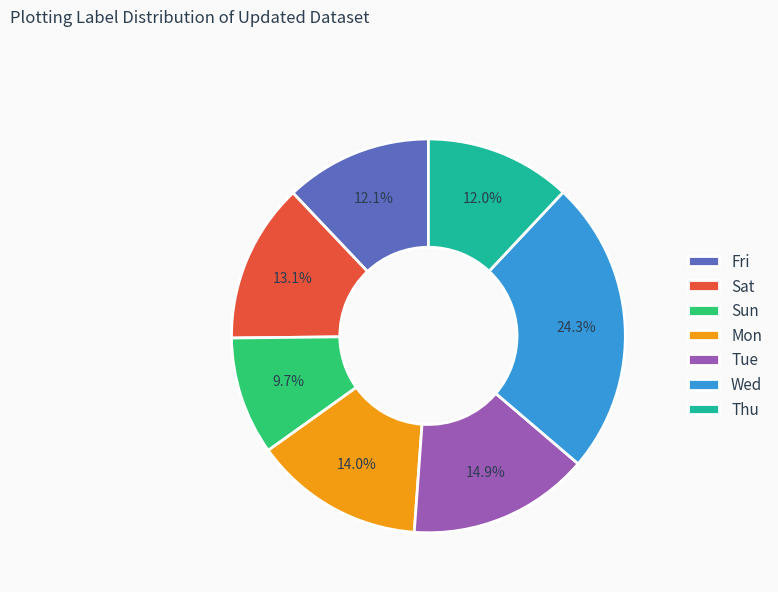

Which slice is the largest?

Wed